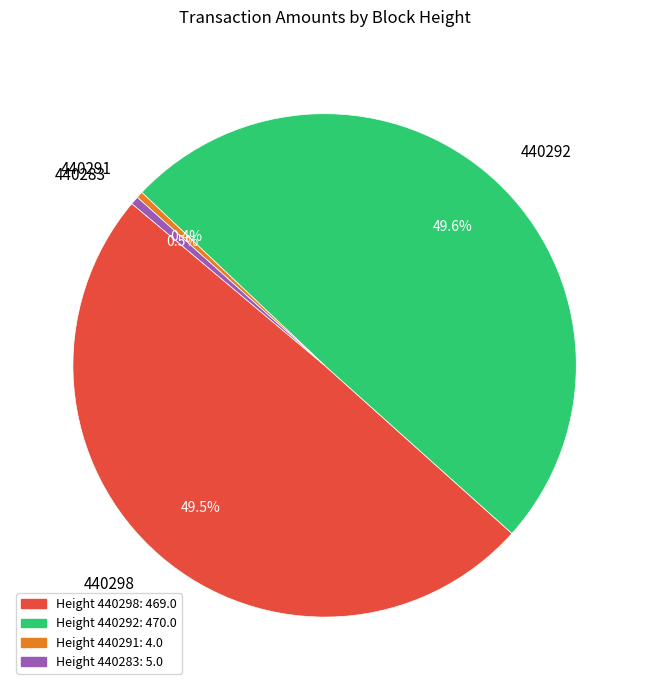

To the nearest percent, what is the difference between the 440298 and 440283 slice percentages?

49%